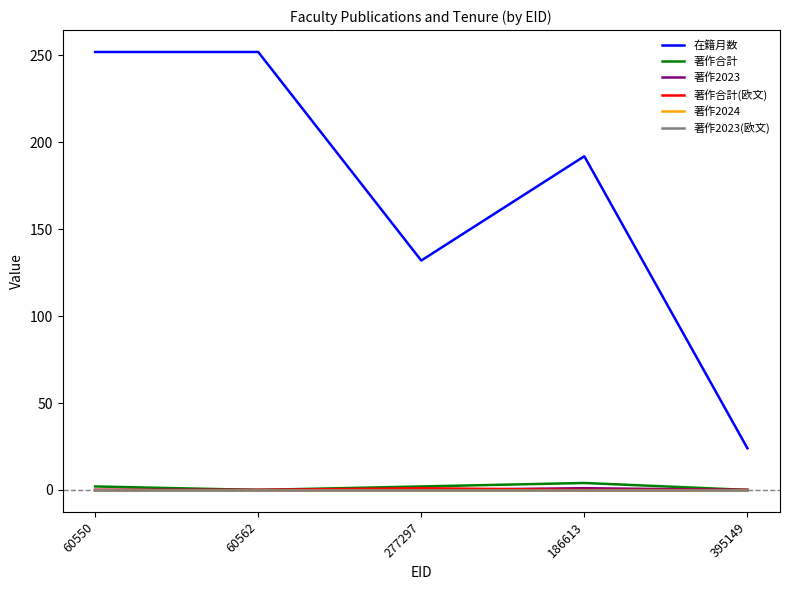

Does the chart display data point markers on the line(s)?

No